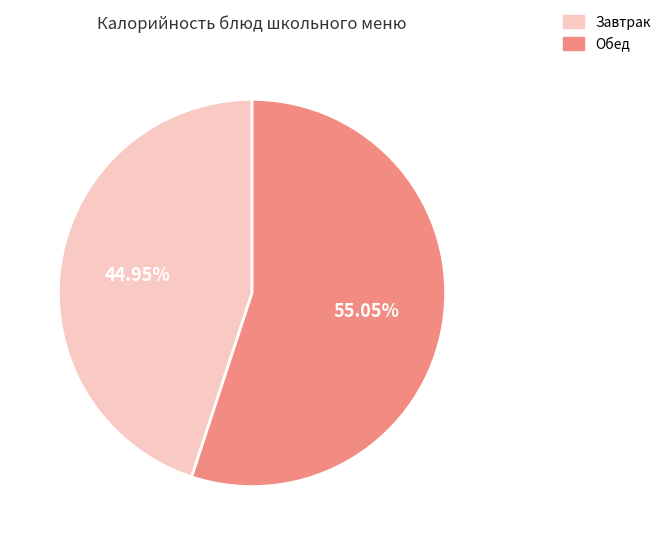

What is the smallest slice in the pie chart?

Завтрак